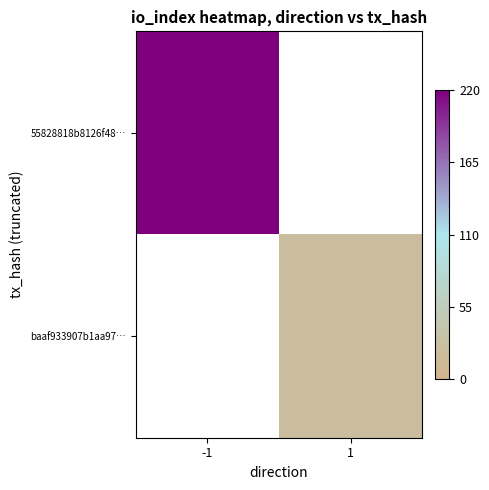

At which category does the chart reach its peak across all series?

-1